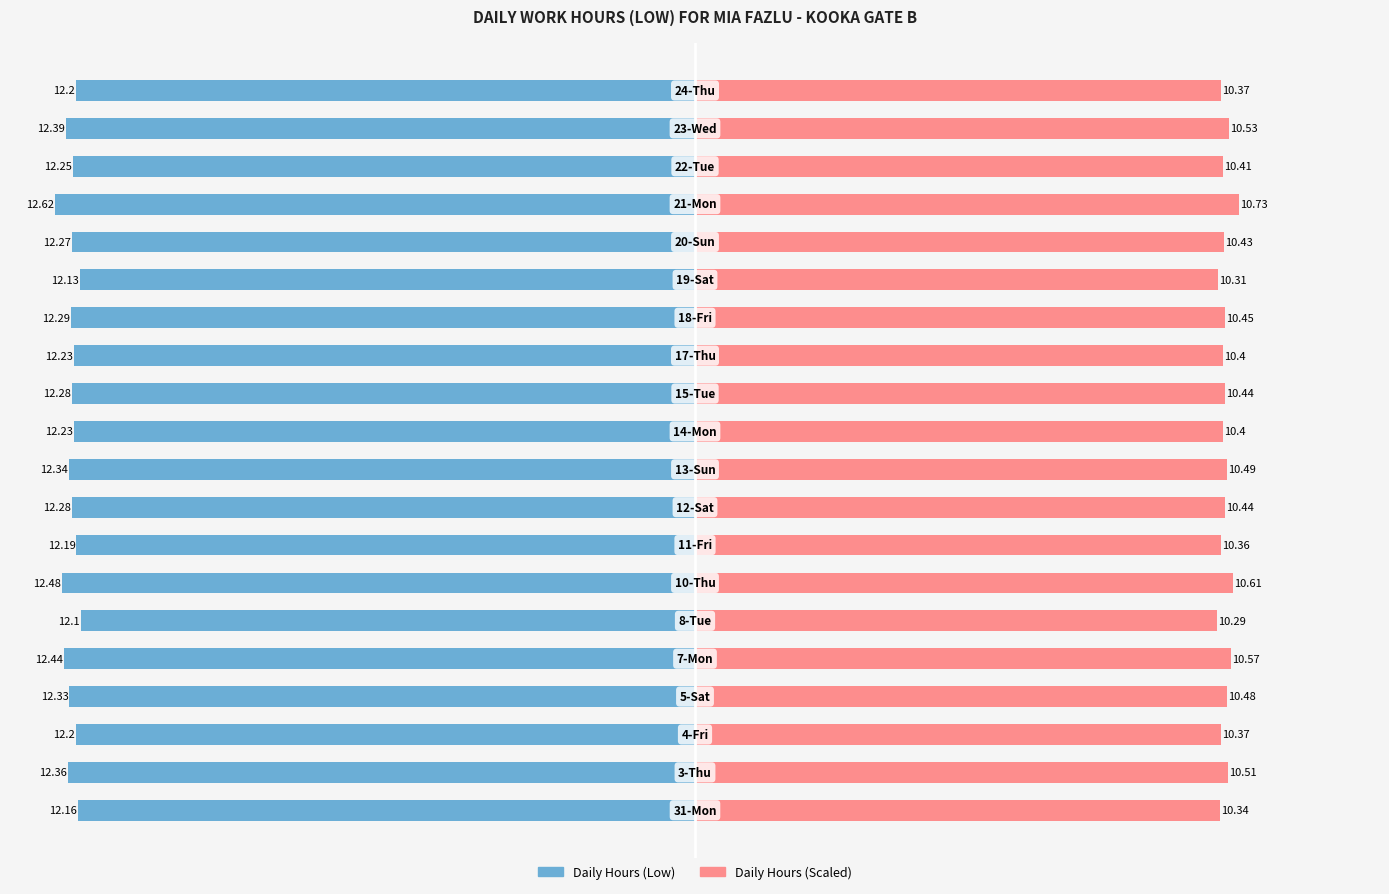

At how many categories does at least one series exceed -1?

20